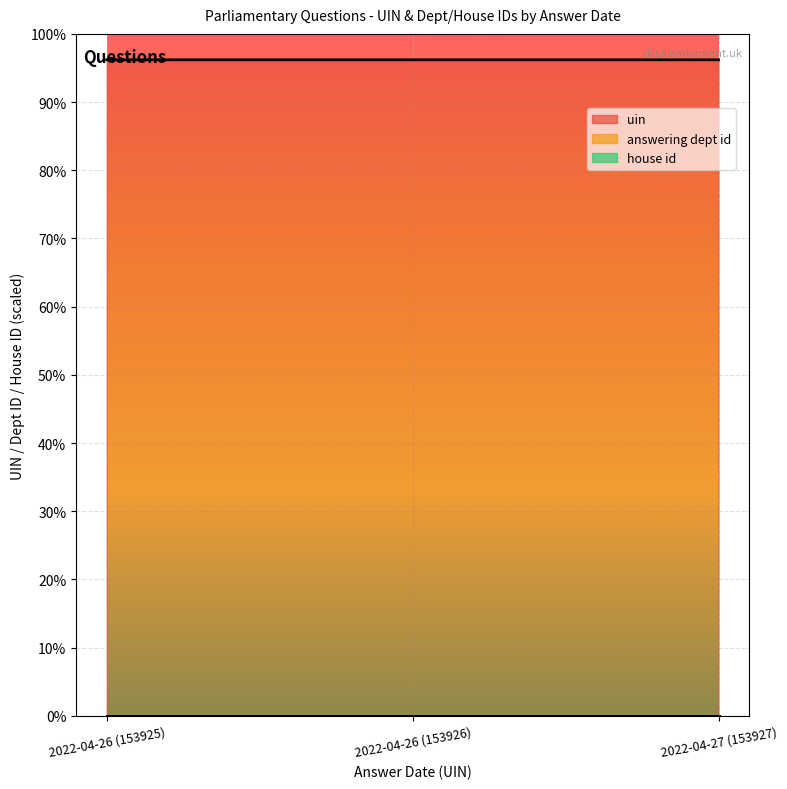

What is the lowest value of the answering dept id series?

1